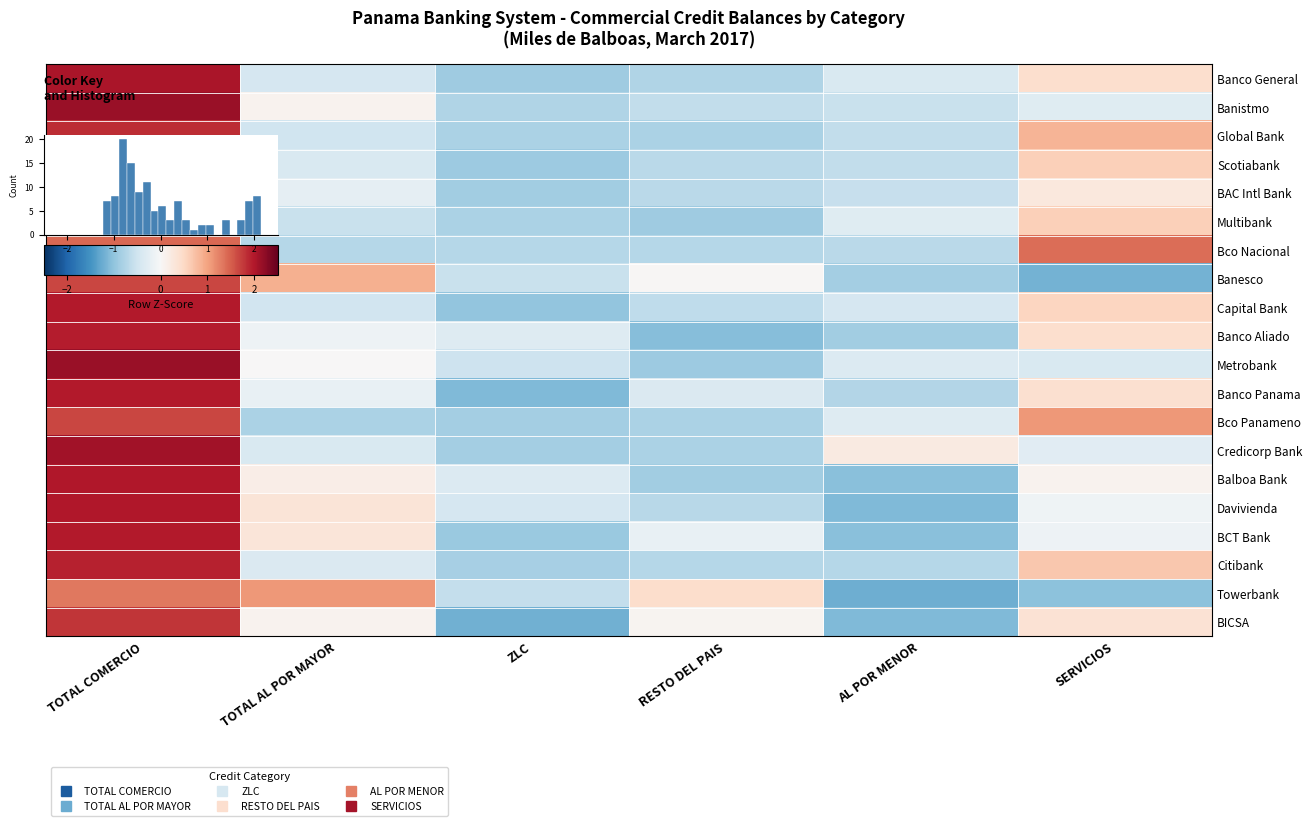

Between SERVICIOS and ZLC, which is larger?

SERVICIOS